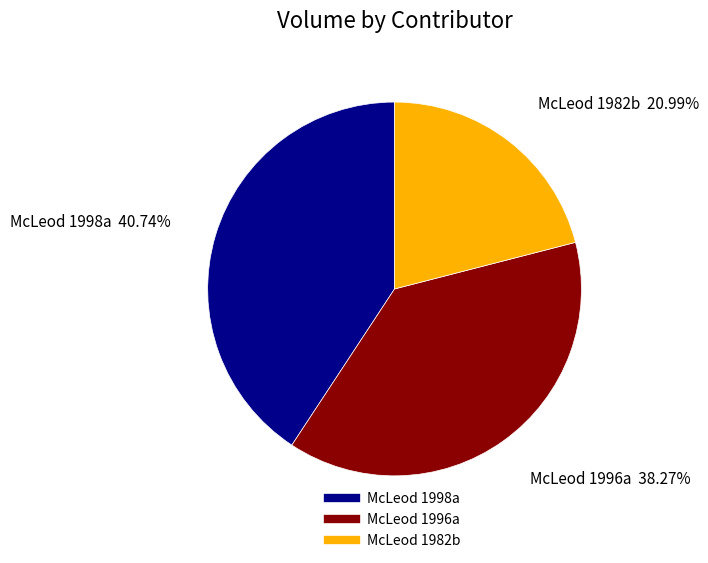

Does McLeod 1998a represent more than half of the total?

No